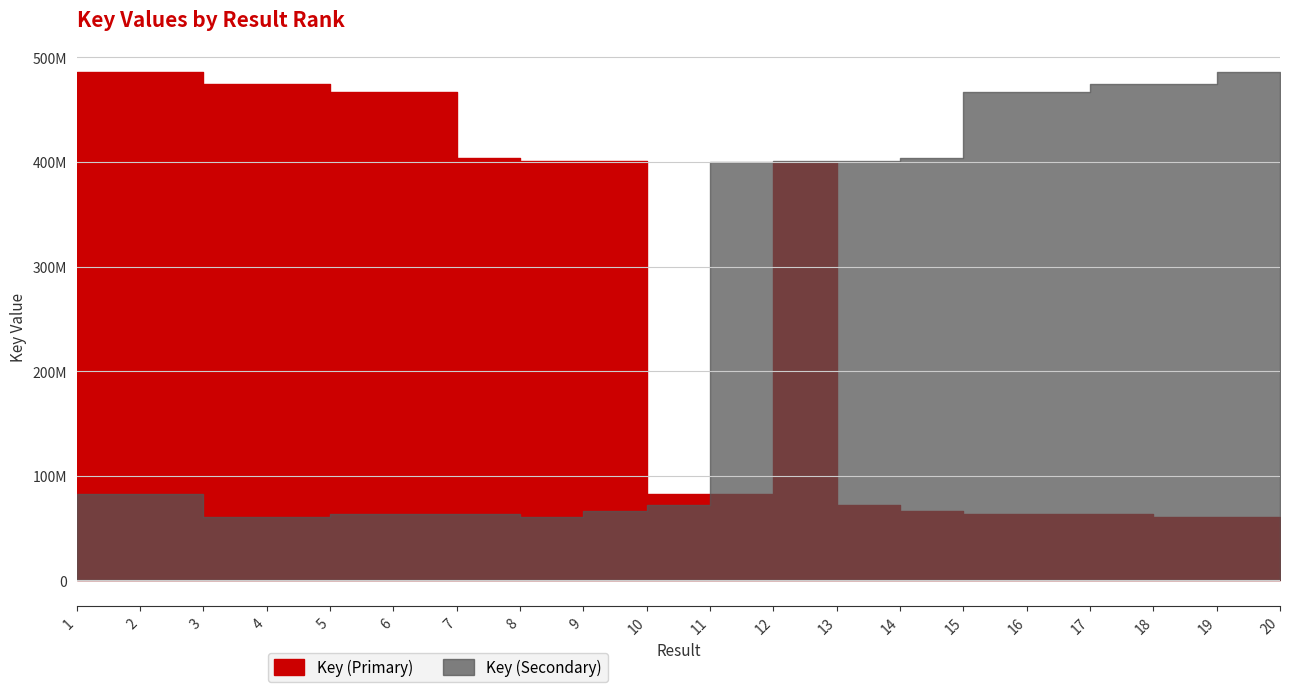

What is the difference between the highest and lowest values at 2?

403178715